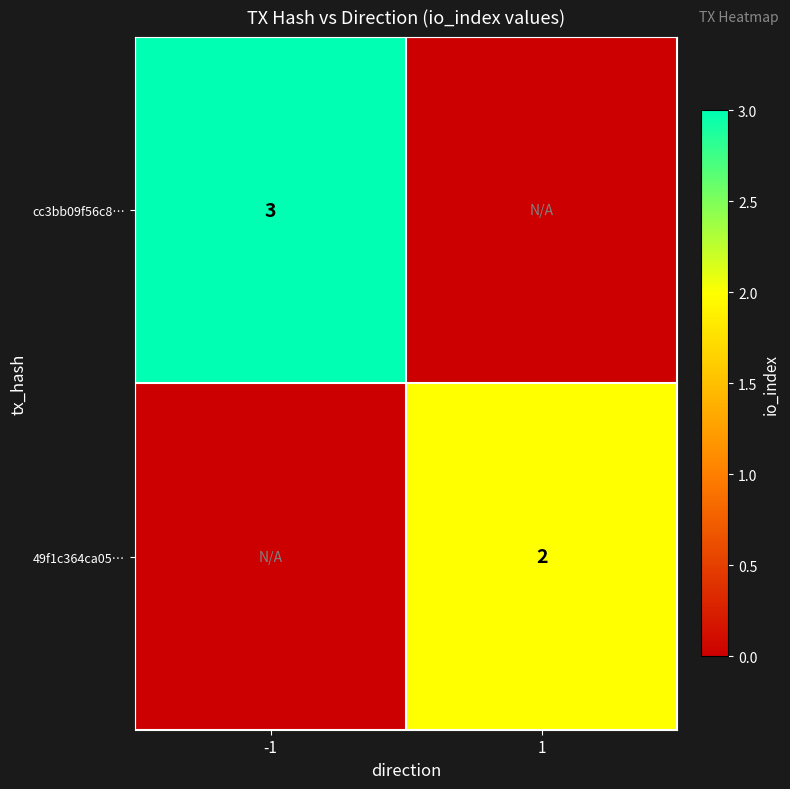

True or false: cc3bb09f56c8… has a value of 3 at -1.

True